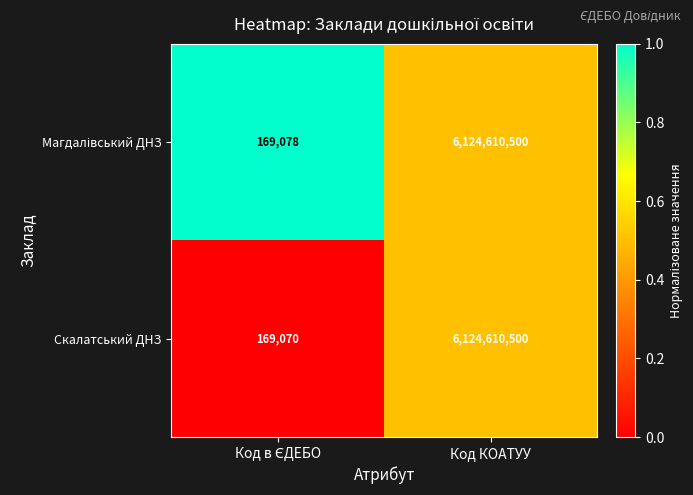

Which series has the largest range (max minus min)?

Скалатський ДНЗ